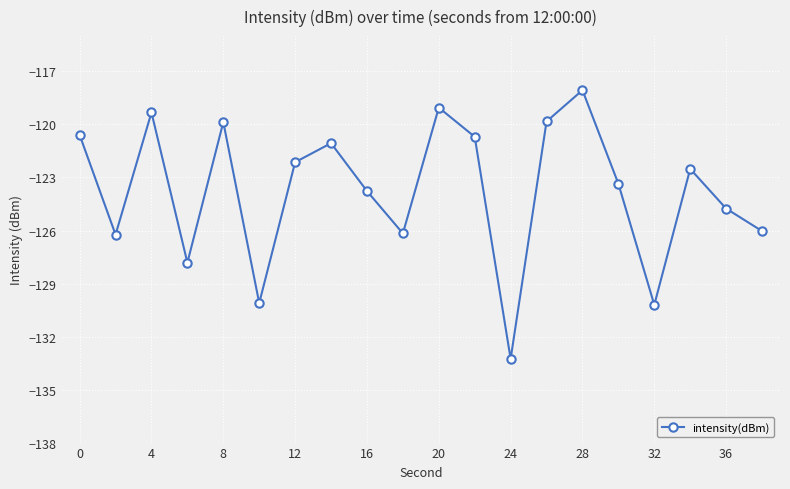

What is the smallest value displayed?

-133.3